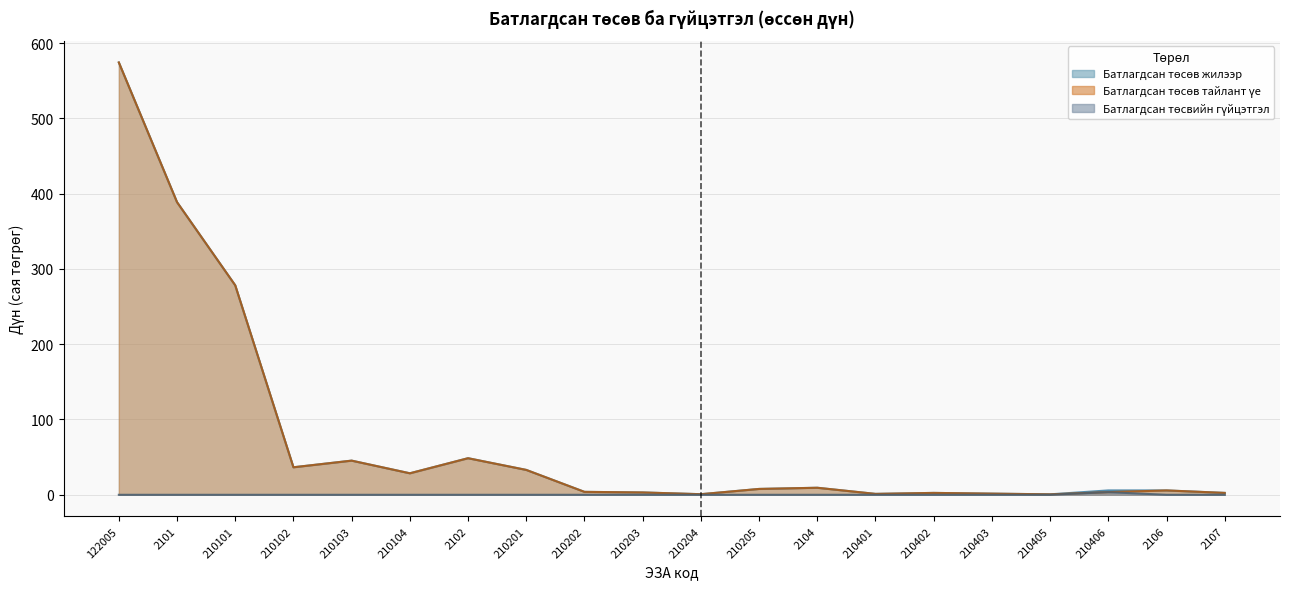

What is the label of the 17th point from the right?

210102